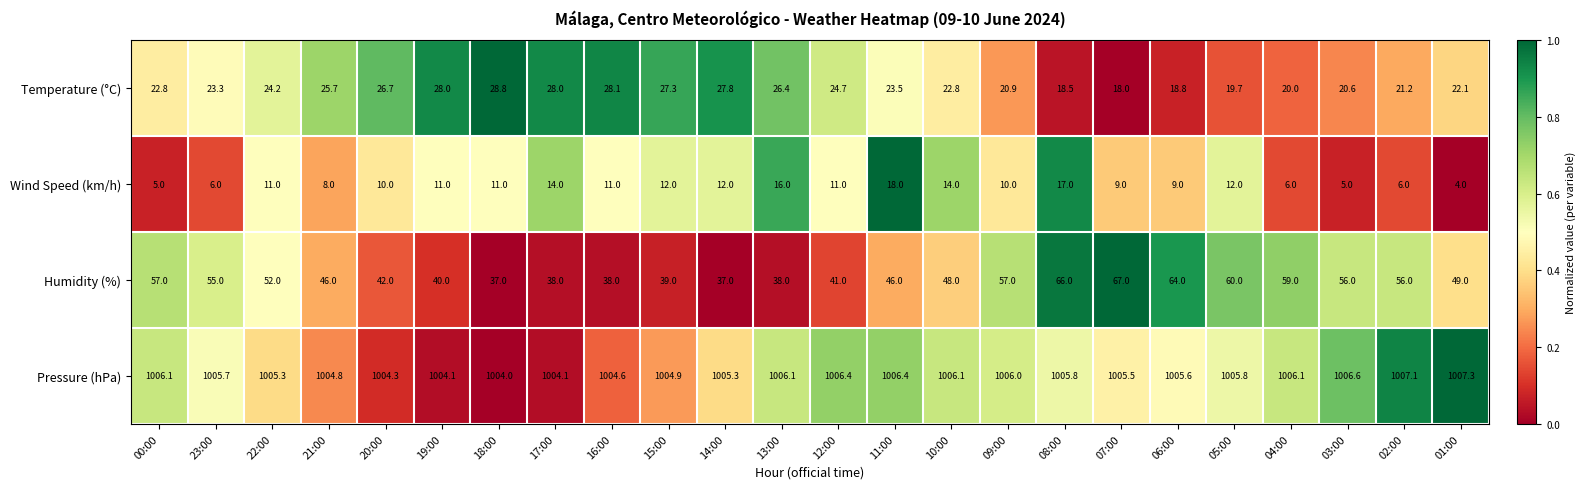

How many categories are shown in the chart?

24